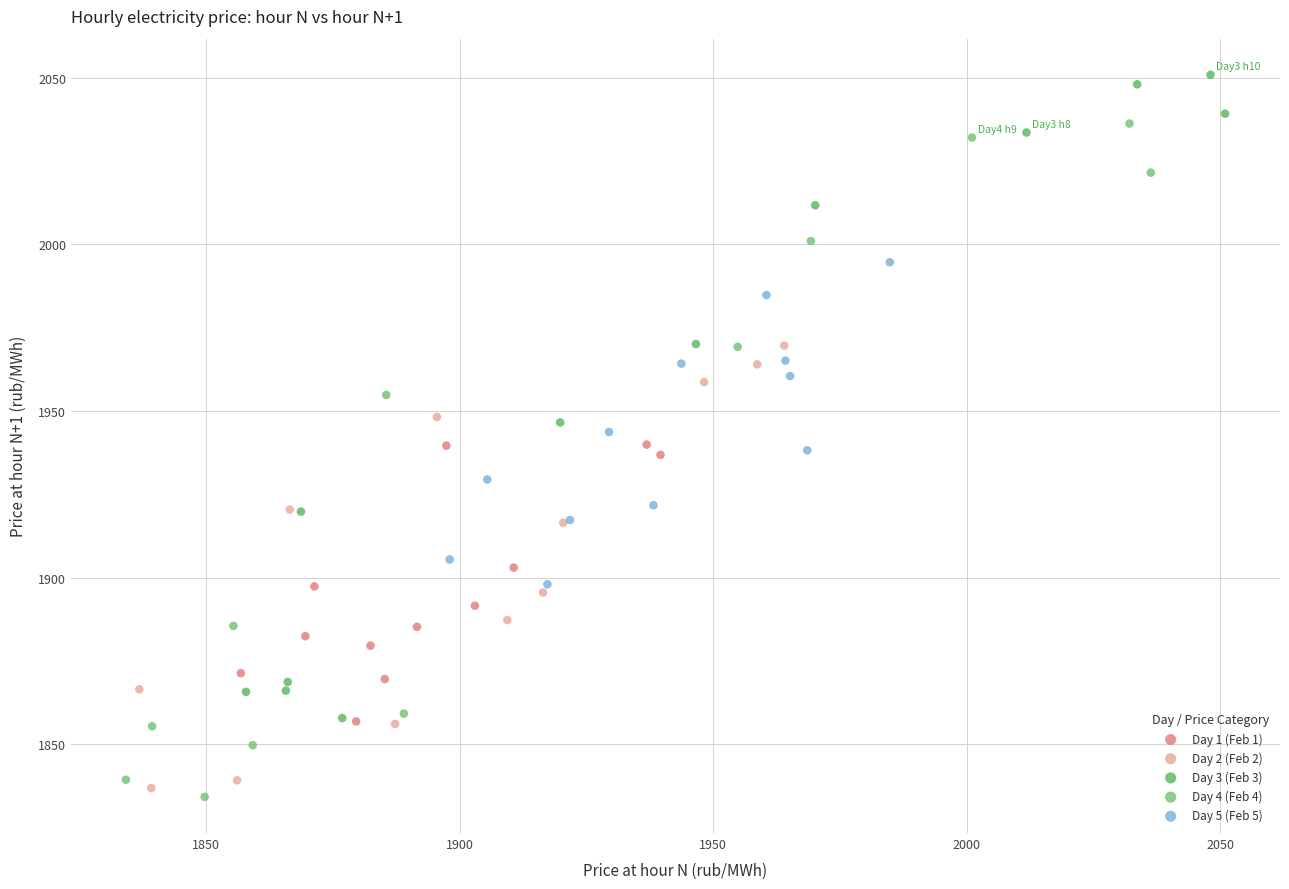

Which series contains the highest Y value?

Day 3 (Feb 3)